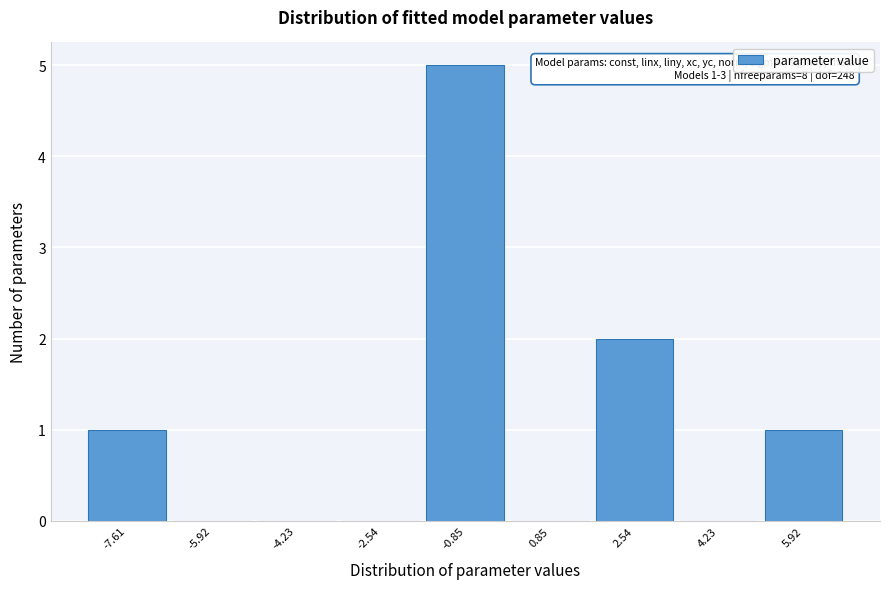

What is the sum of all values?

9